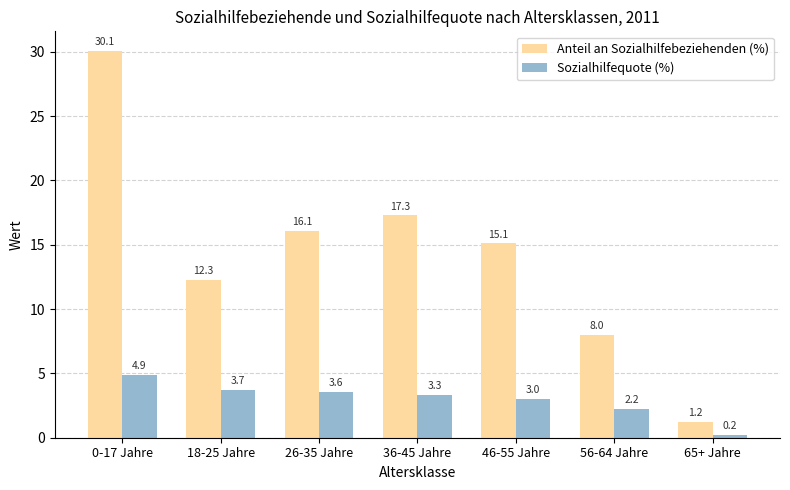

Which series changed the most between 0-17 Jahre and 26-35 Jahre?

Anteil an Sozialhilfebeziehenden (%)